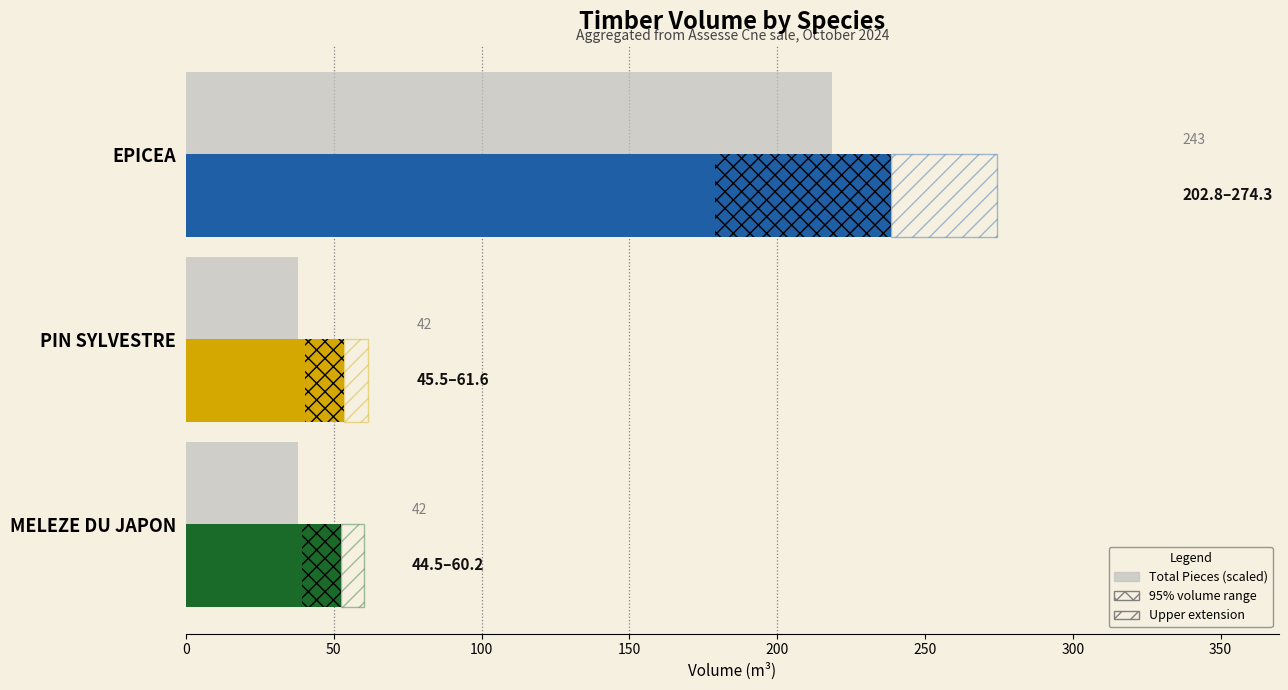

What is the minimum value shown in the chart?

37.8